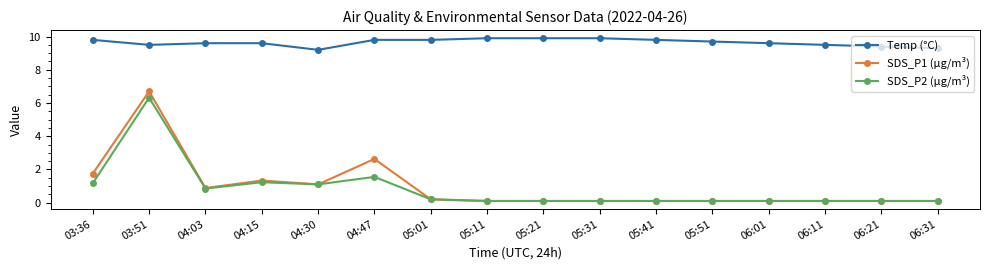

Is it true that SDS_P1 (µg/m³) equals 0.7 at 04:30?

False